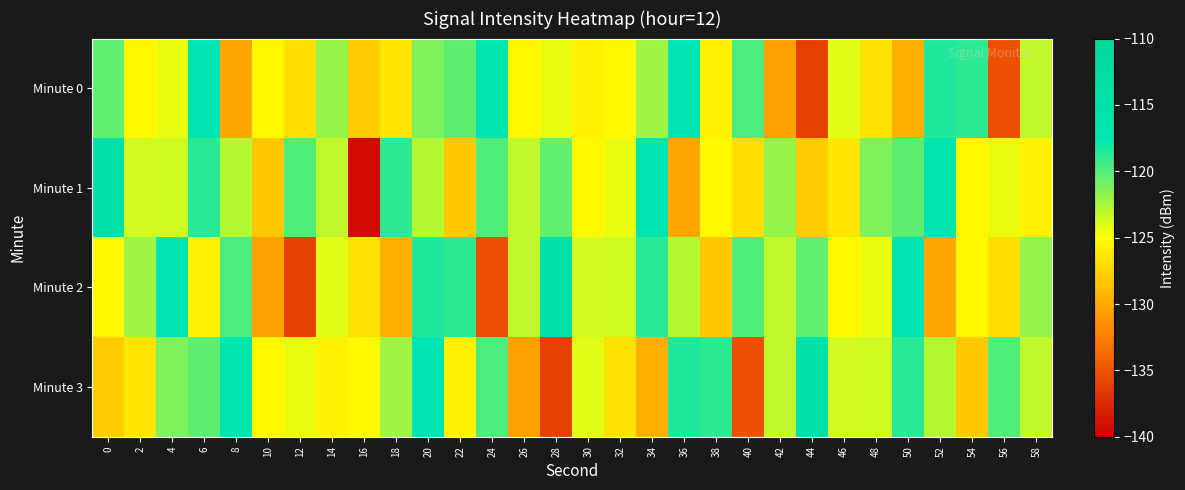

At which category is the sum across all series the highest?

20